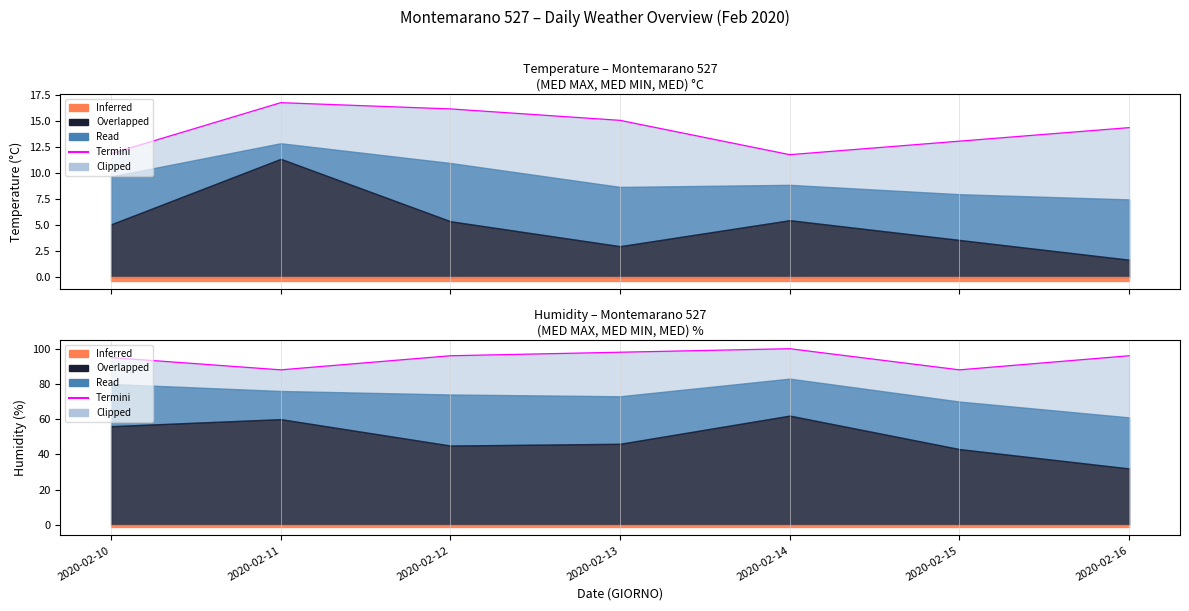

True or false: there are more than 1 points higher than both neighbors.

False